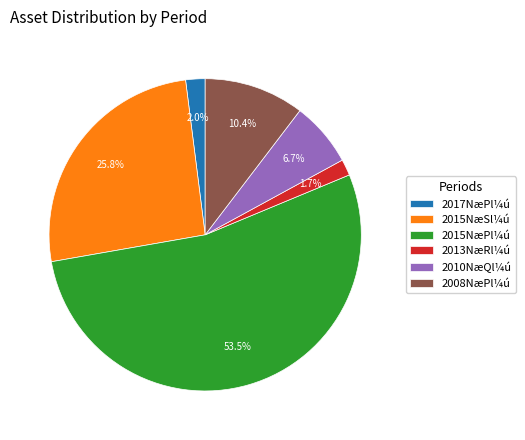

To the nearest percent, what is the average slice percentage?

17%